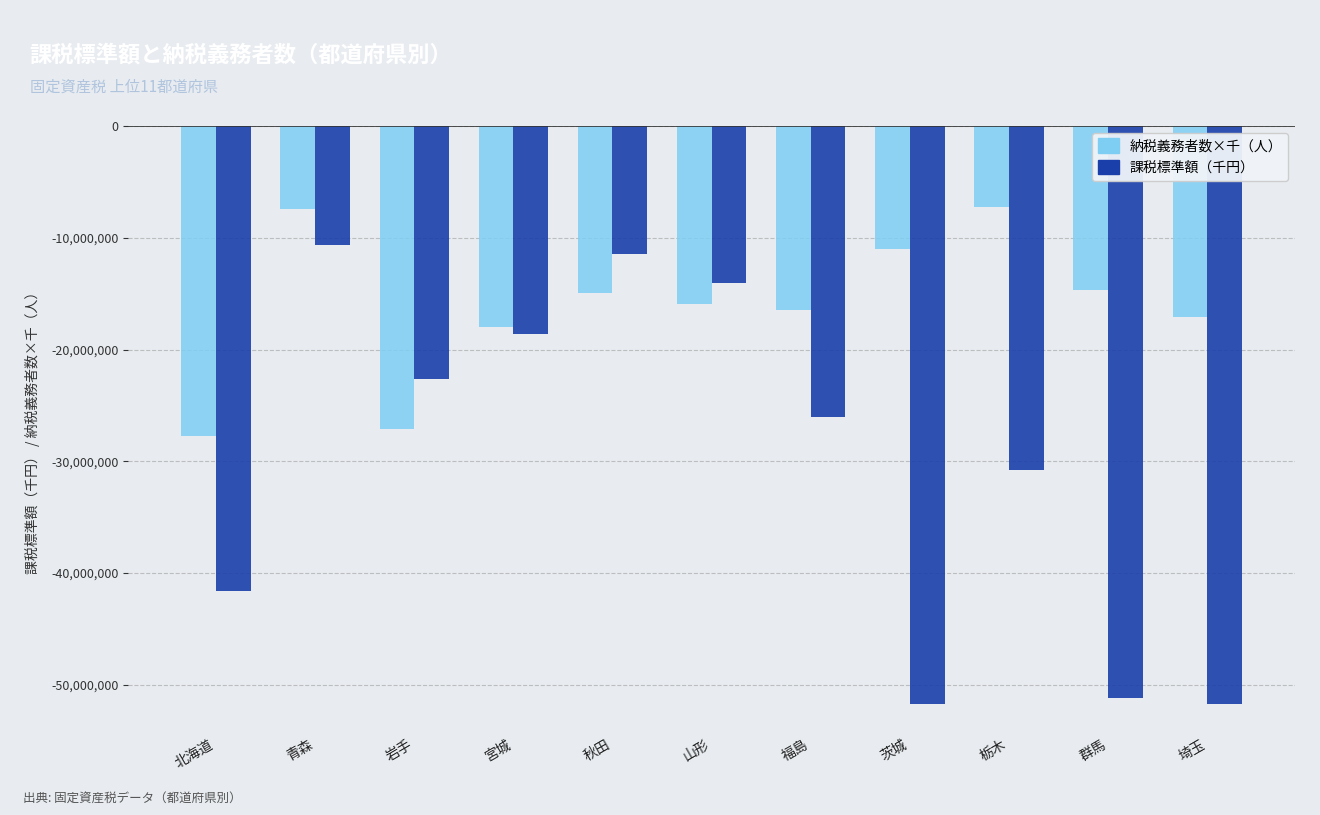

What is the minimum value for 納税義務者数×千（人）?

-27766000